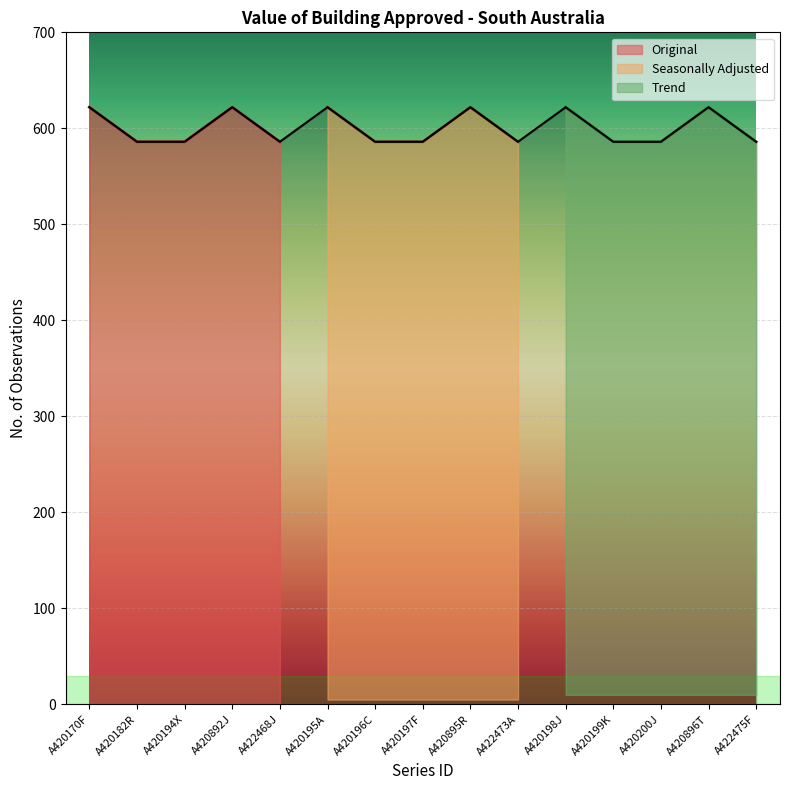

At which label is the value closest to 604?

A420170F